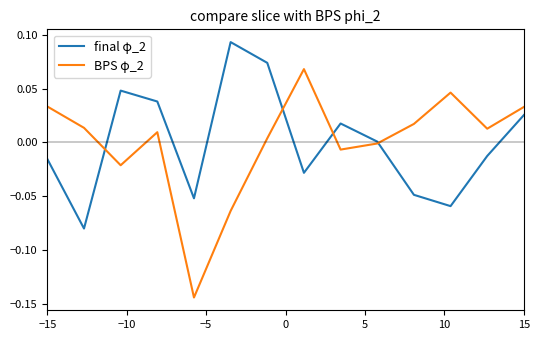

Which series has the largest range (max minus min)?

BPS φ_2